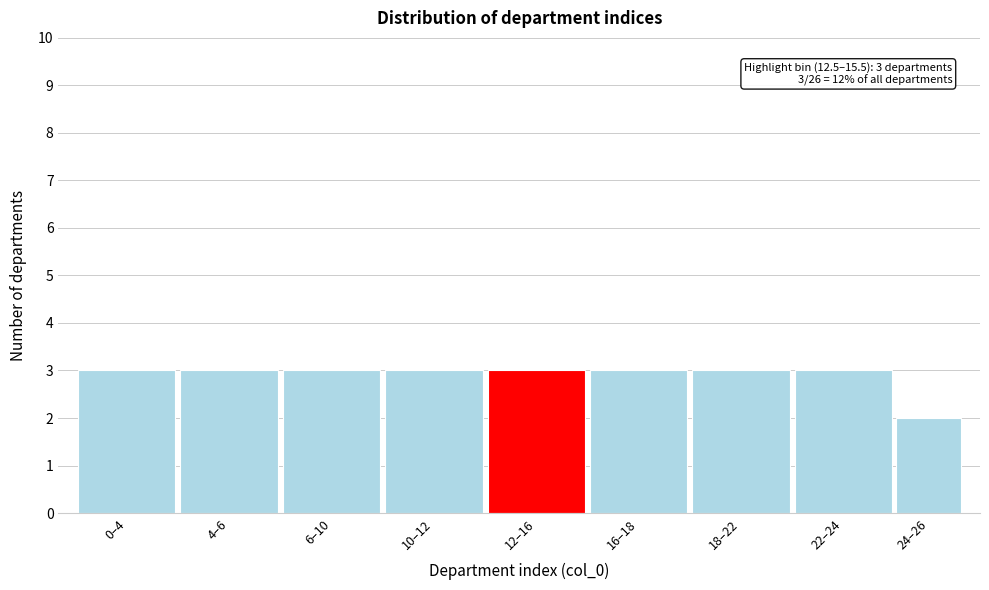

Reading left to right, transcribe all the data shown in this chart.

3	3	3	3	3	3	3	3	2